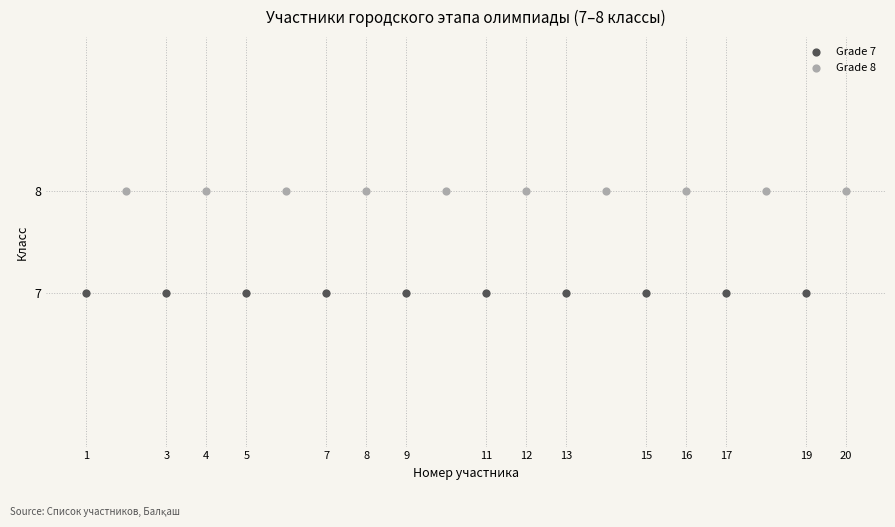

Which series reaches the minimum Y coordinate?

Grade 7